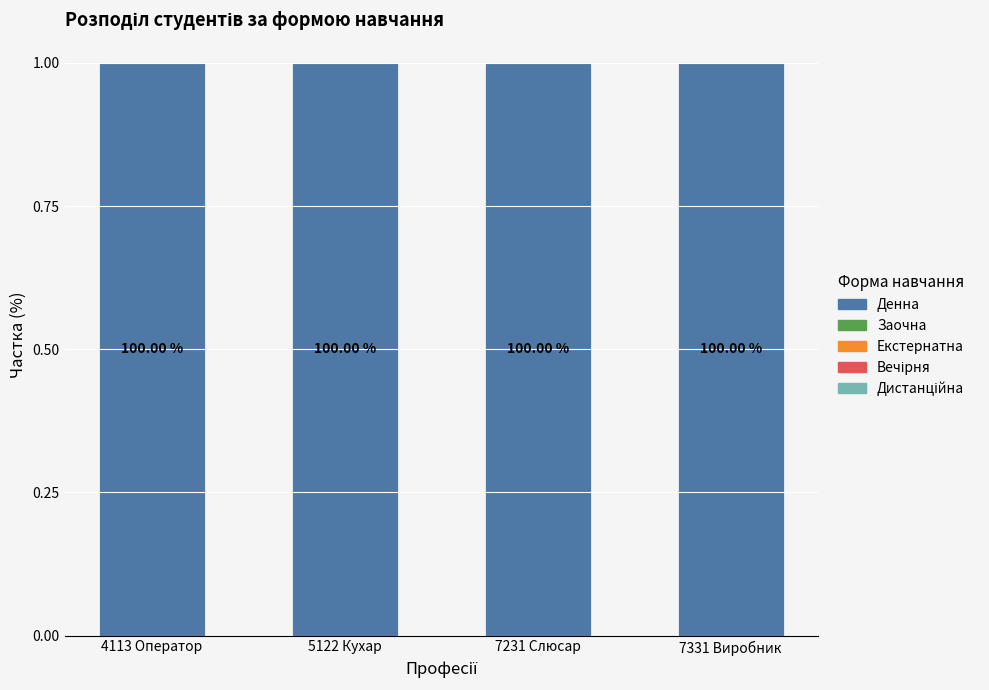

The Денна series shows 1 at 7331 Виробник. True or false?

True